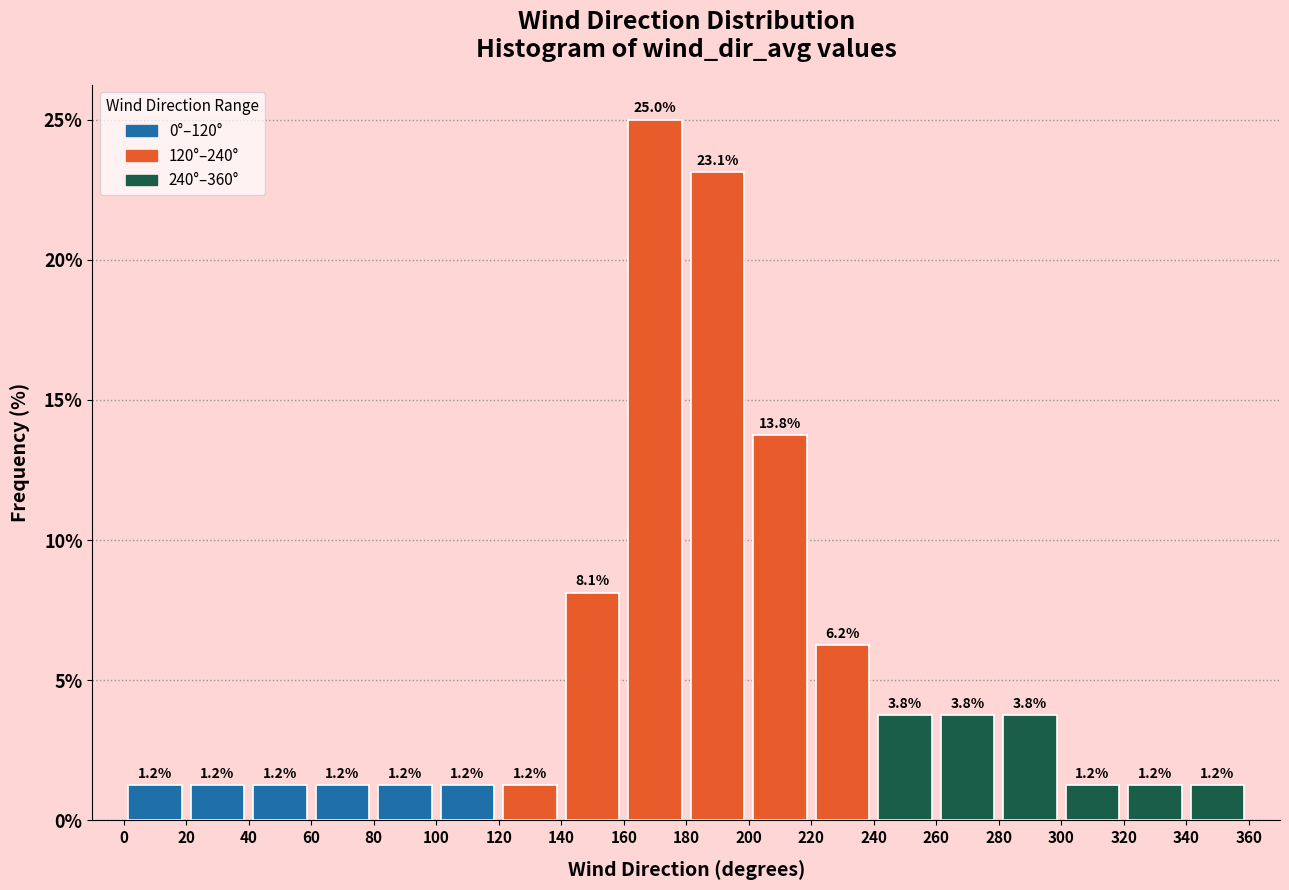

What is the height of the bar covering 100 to 120 on the x-axis?

1.2